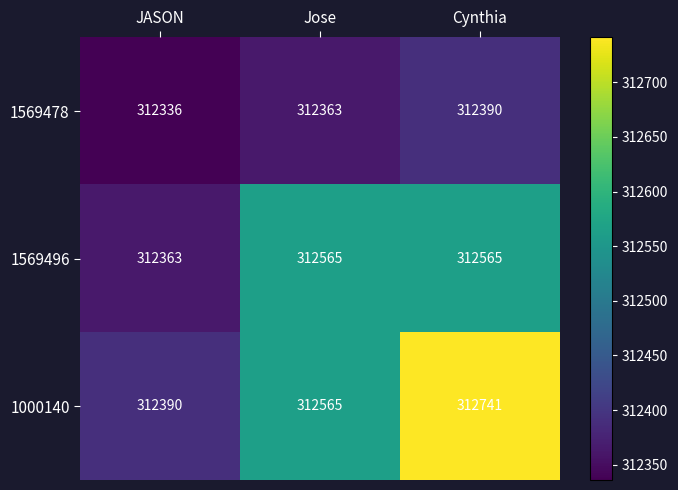

At which category does the chart reach its minimum across all series?

JASON